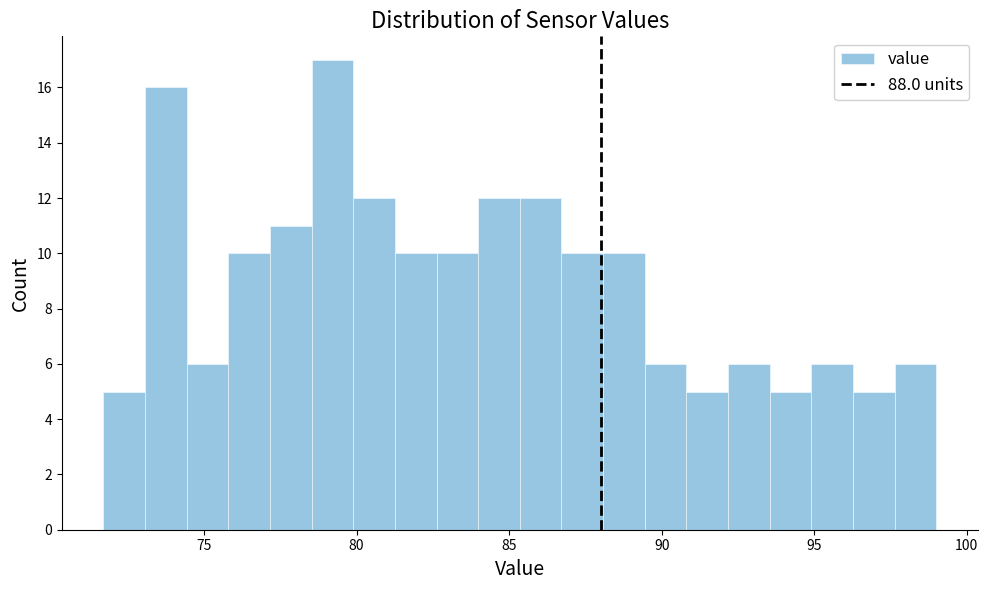

Around what value on the x-axis is the tallest bar? Give the approximate position of its centre, as read against the axis.

79.0